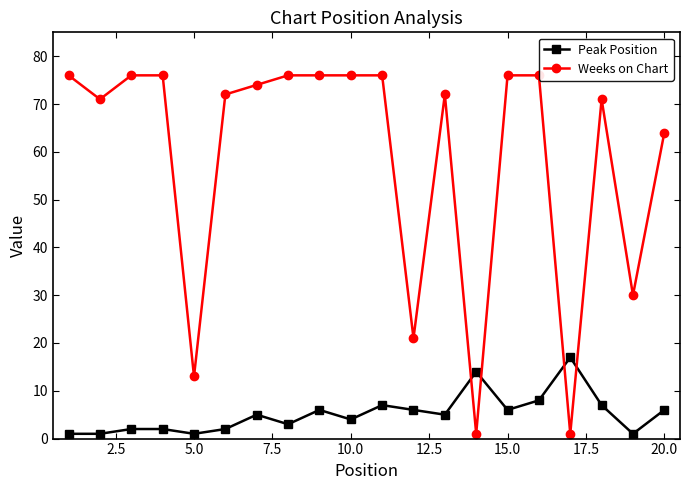

What is the maximum value for Peak Position?

17